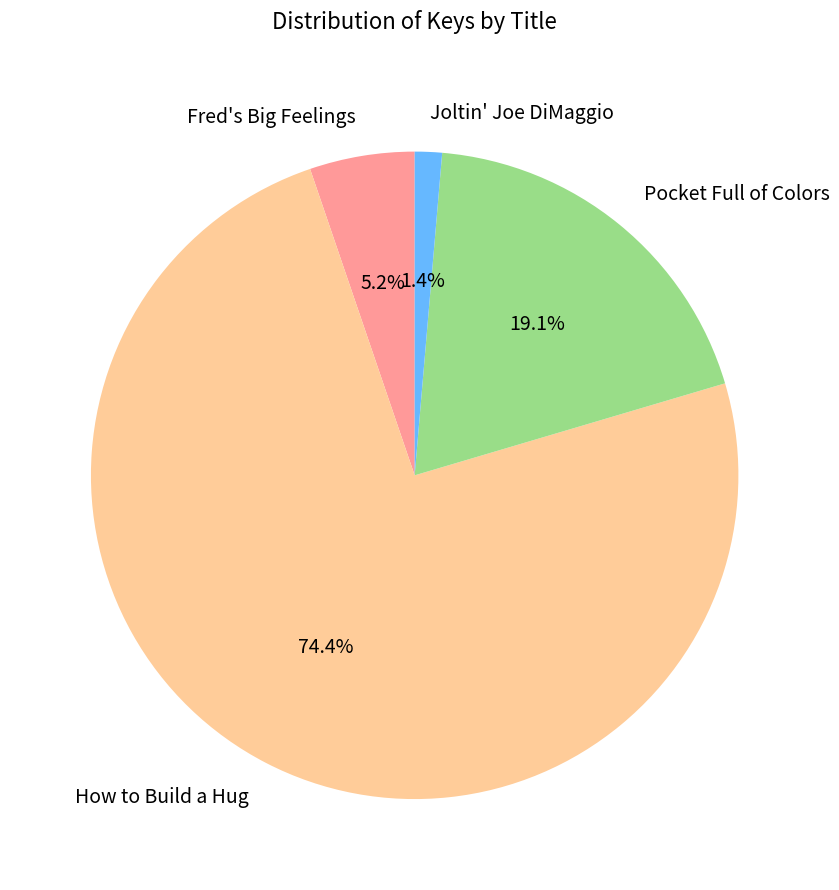

True or false: Pocket Full of Colors accounts for 10% of the total.

False